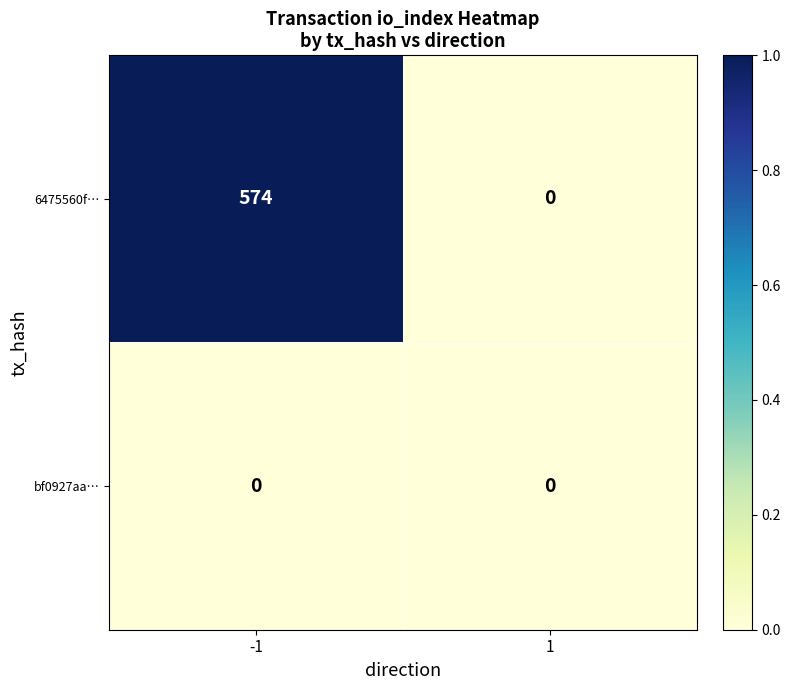

Rank the series by their average value, from lowest to highest.

bf0927aa…, 6475560f…